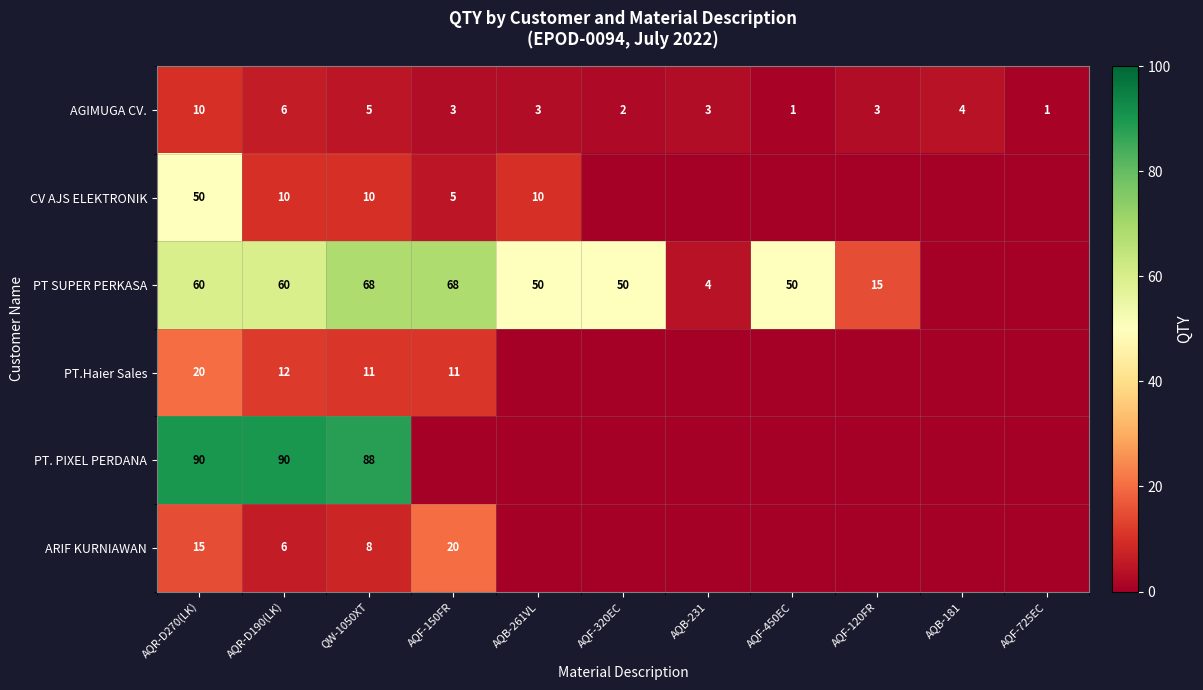

The value of AGIMUGA CV. at AQF-725EC is 0. True or false?

False